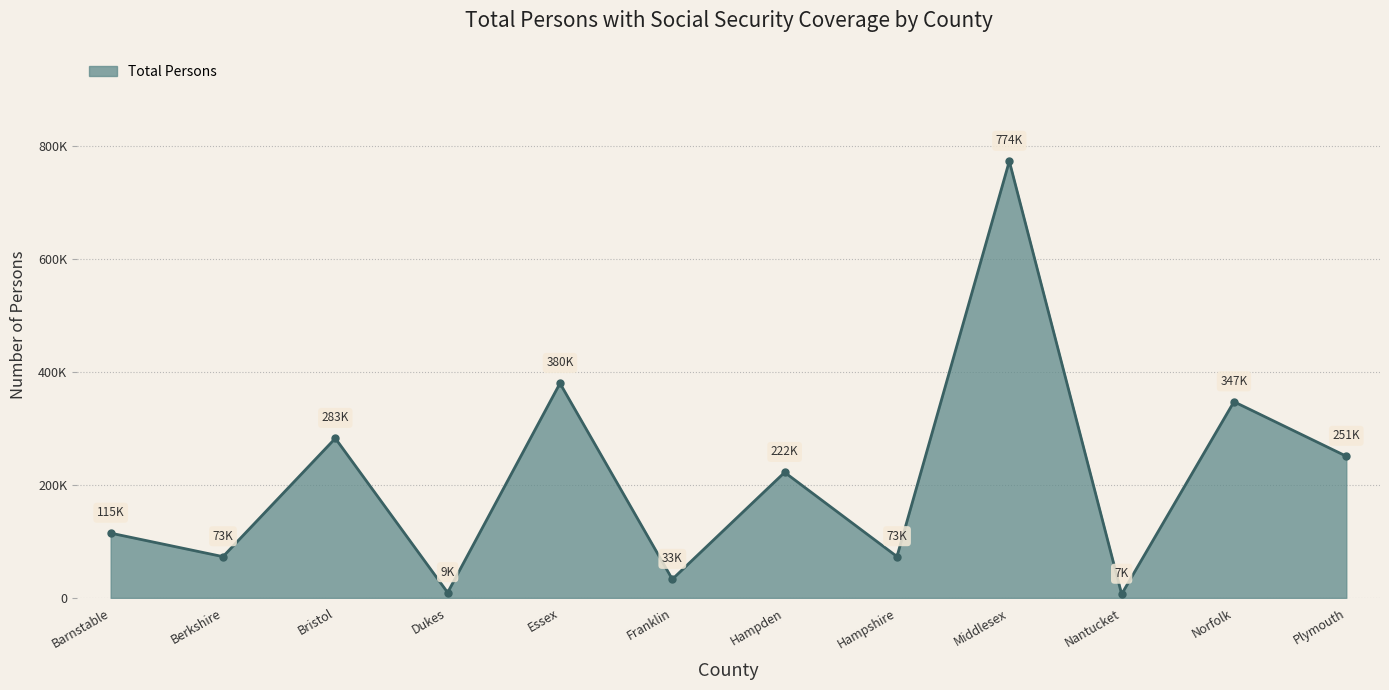

The chart shows a value of 61189 at Plymouth. True or false?

False